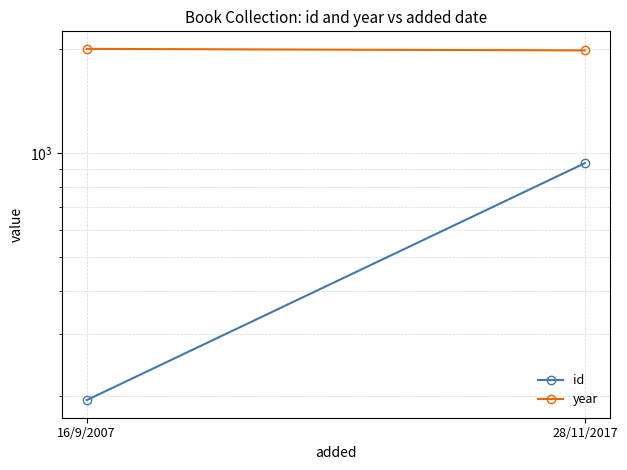

Rank the series by their maximum value, from highest to lowest.

year, id